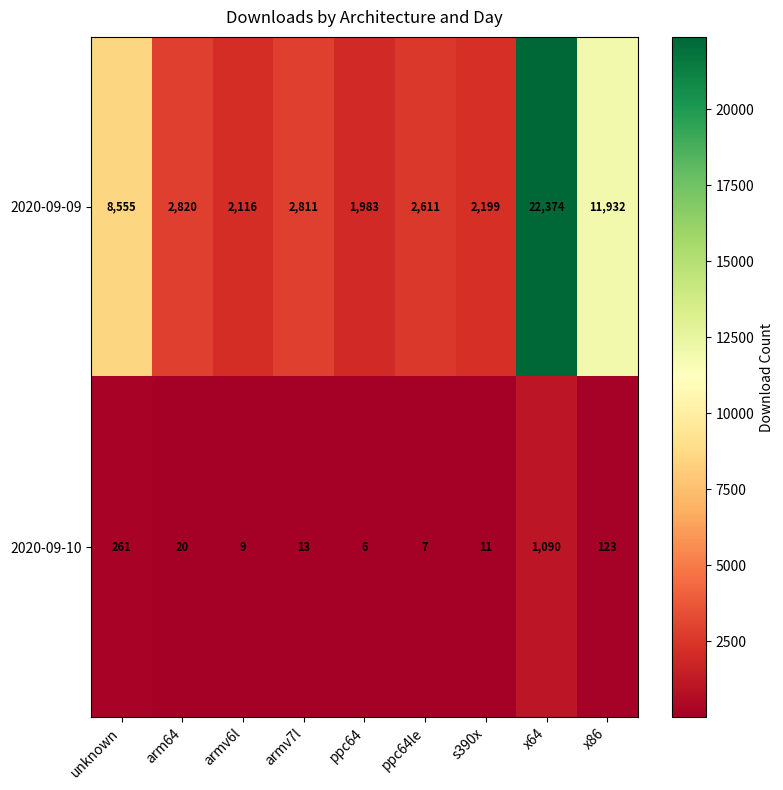

How many categories are shown in the chart?

9